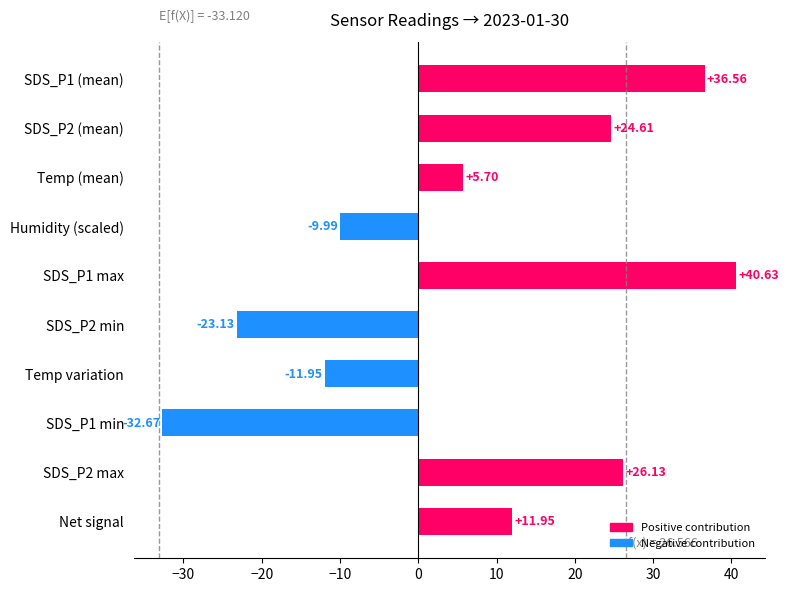

List the labels in order of value, smallest first.

SDS_P1 min, SDS_P2 min, Temp variation, Humidity (scaled), Temp (mean), Net signal, SDS_P2 (mean), SDS_P2 max, SDS_P1 (mean), SDS_P1 max